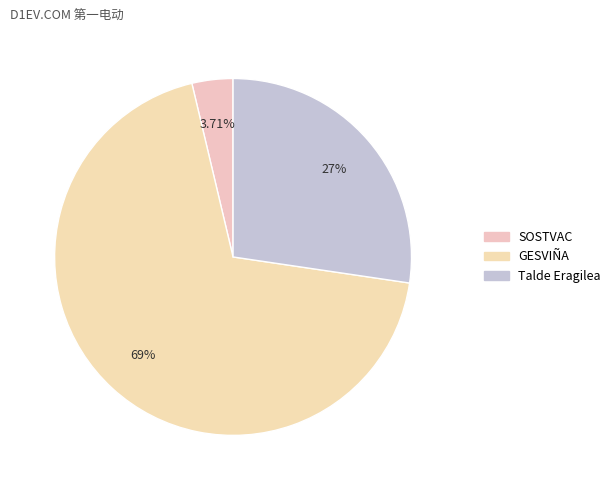

Rank the categories by value from lowest to highest.

SOSTVAC, Talde Eragilea, GESVIÑA